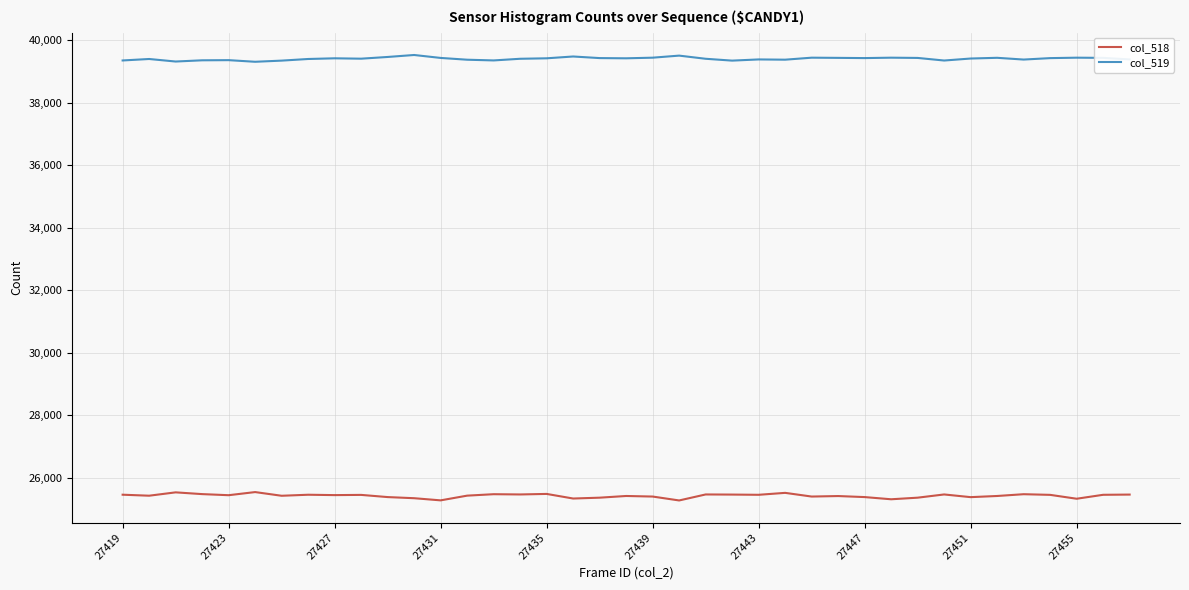

Which series has the largest total across all categories?

col_519